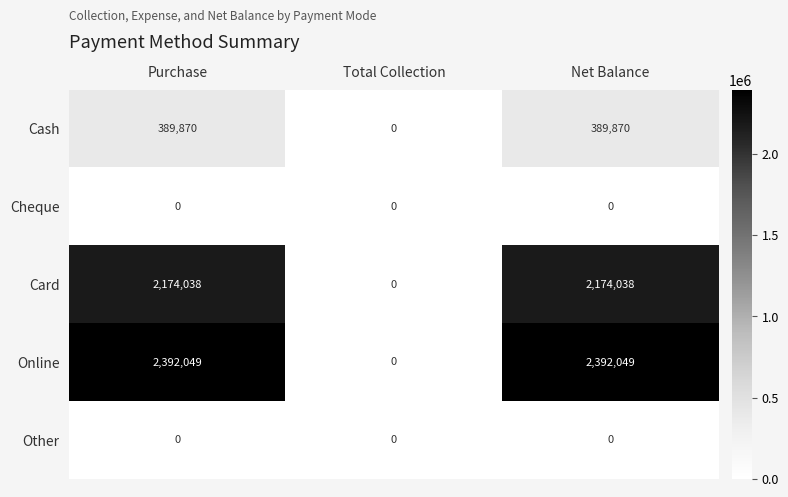

Where is Online nearest to the value 1196024?

Total Collection